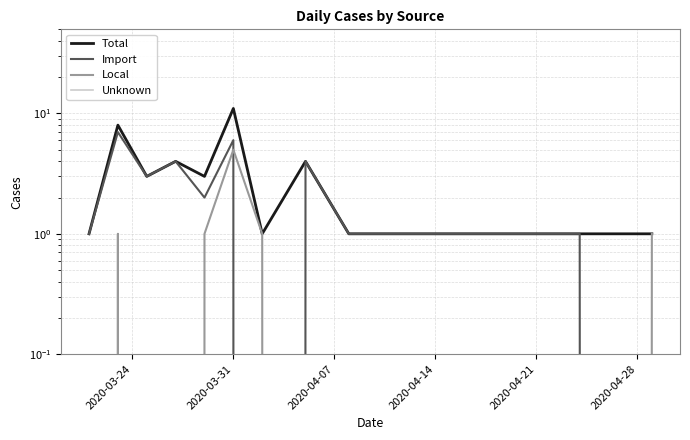

Reading left to right, transcribe all the data shown in this chart.

Total: 1	8	3	4	3	11	1	4	1	1	1	1	1
Import: 1	7	3	4	2	6	0	4	1	1	1	1	0
Local: 0	1	0	0	1	5	1	0	0	0	0	0	1
Unknown: 0	0	0	0	0	0	0	0	0	0	0	0	0